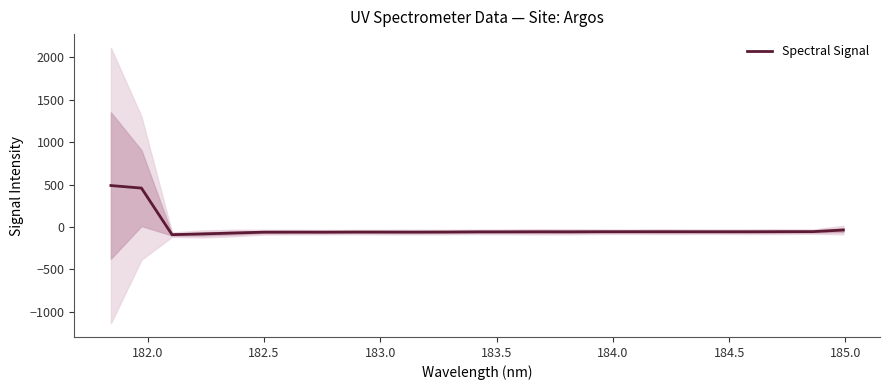

What is the maximum value for Spectral Signal?

489.1